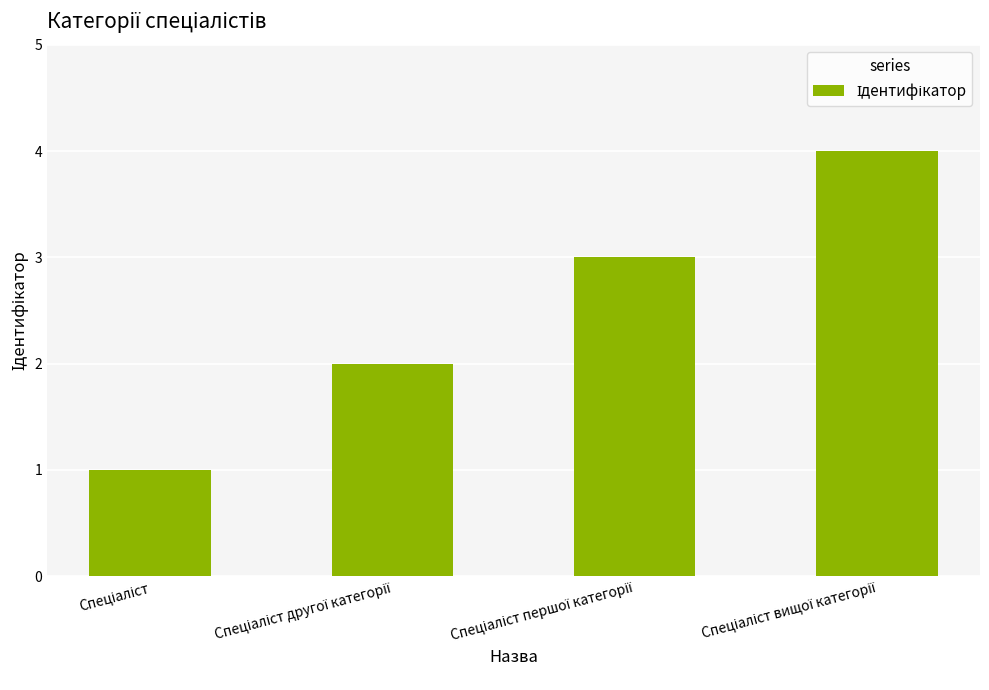

What is the greatest value displayed?

4